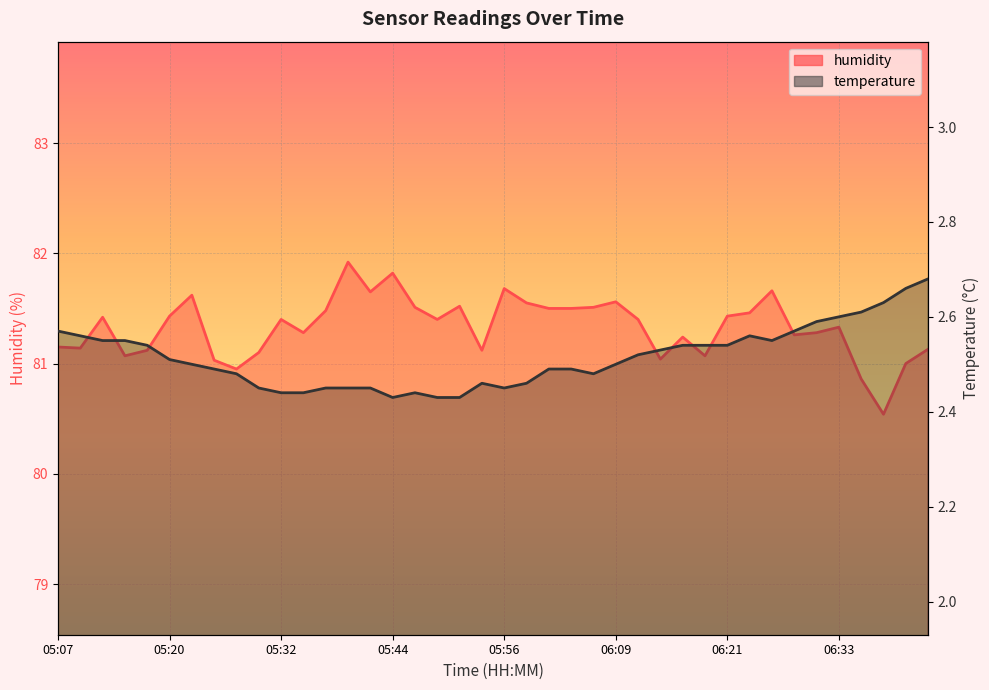

True or false: humidity has more than 1 interior local peaks.

True